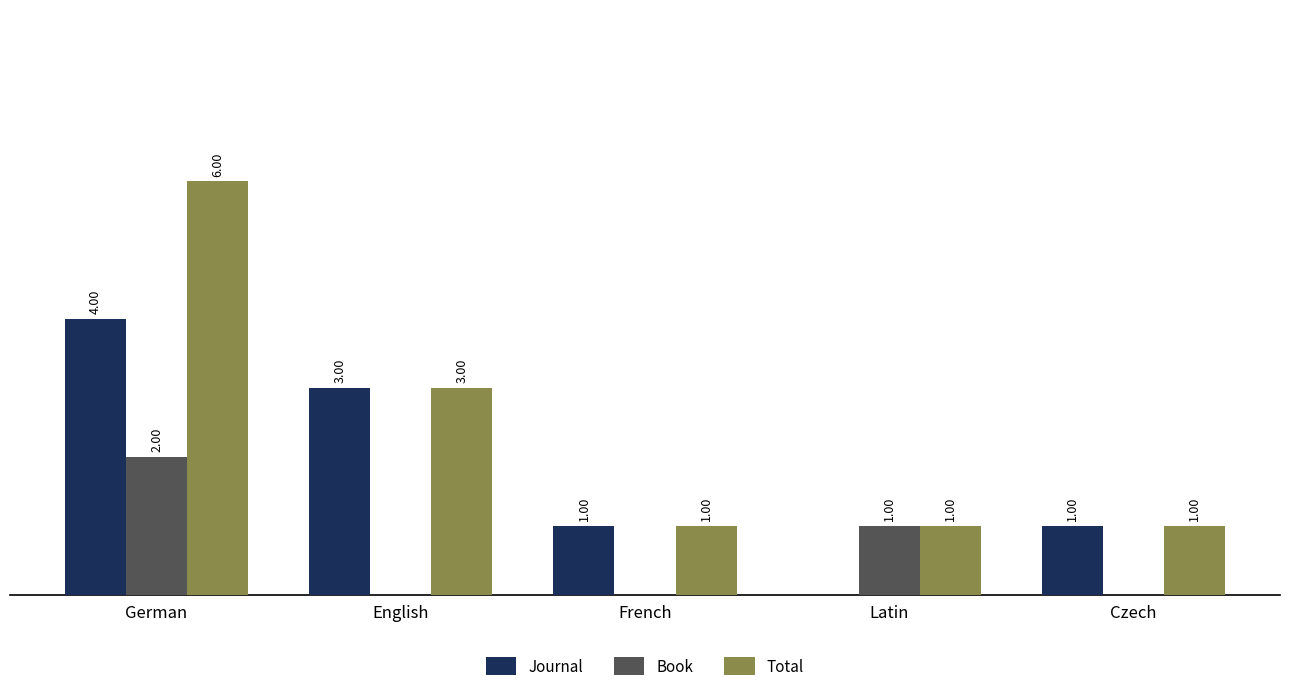

Which series has the largest range (max minus min)?

Total